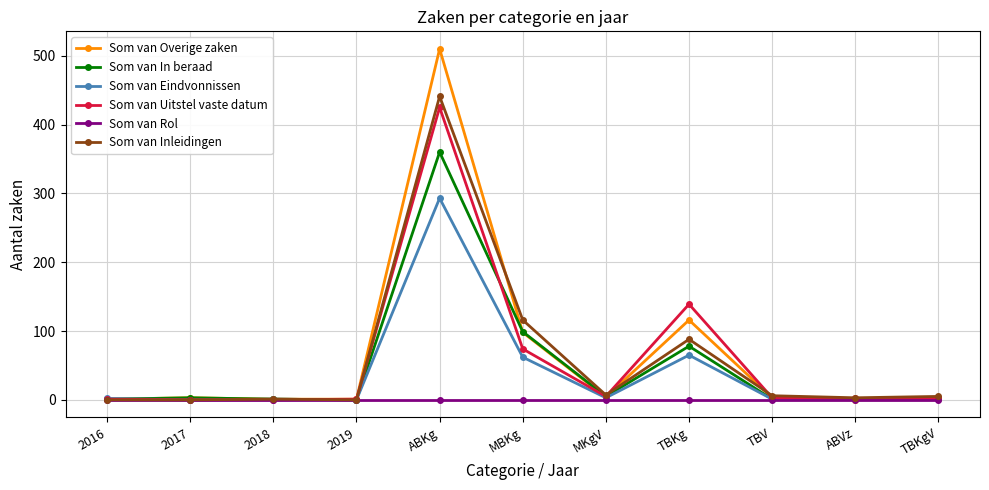

Does the chart display data point markers on the line(s)?

Yes